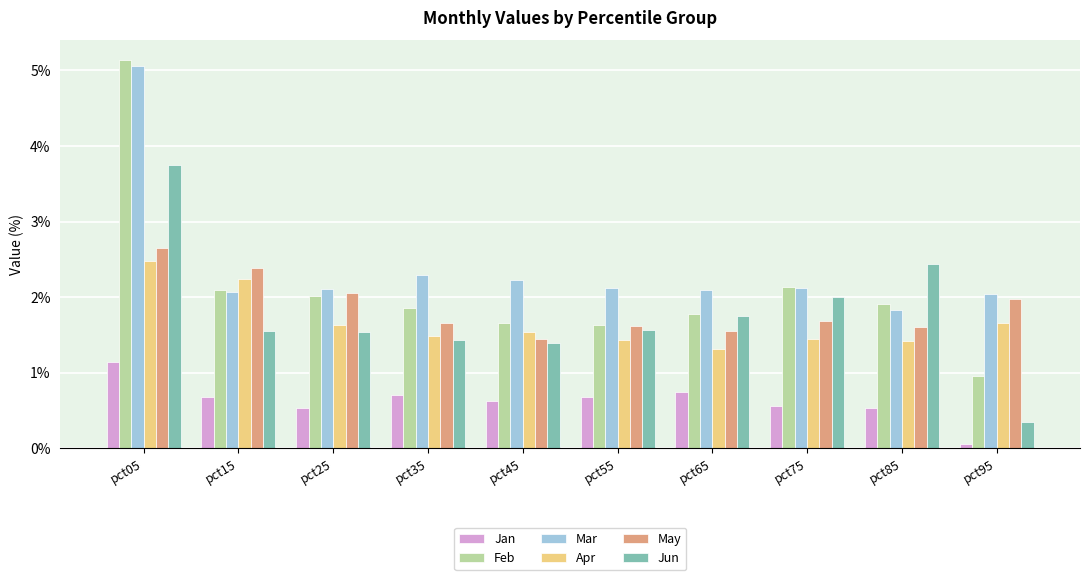

Where is Jun nearest to the value 2?

pct75